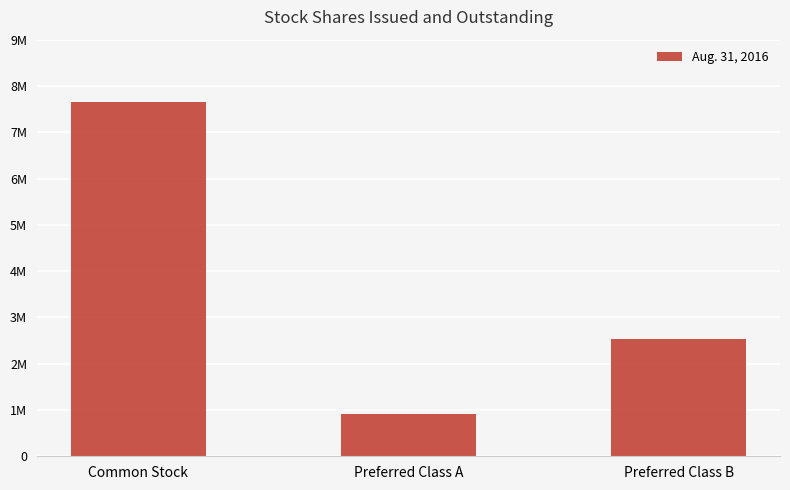

Are the bars horizontal?

No